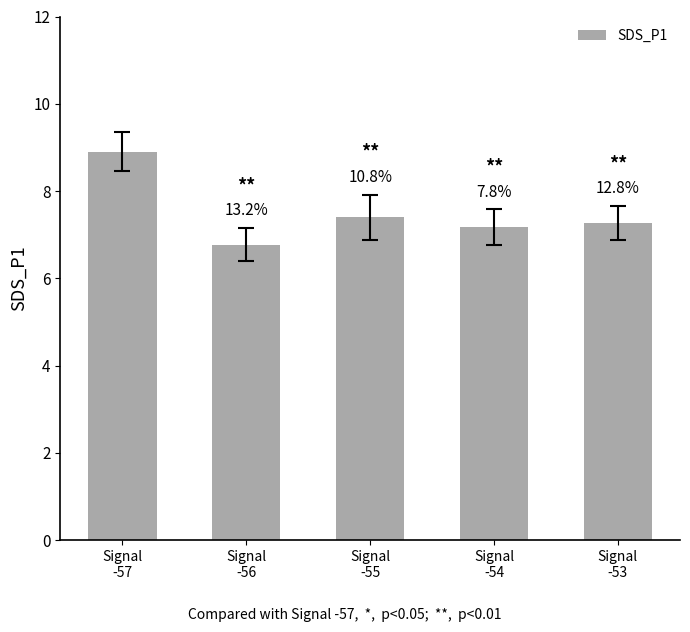

What is the sum of the values at Signal
-54 and Signal
-57?

16.1